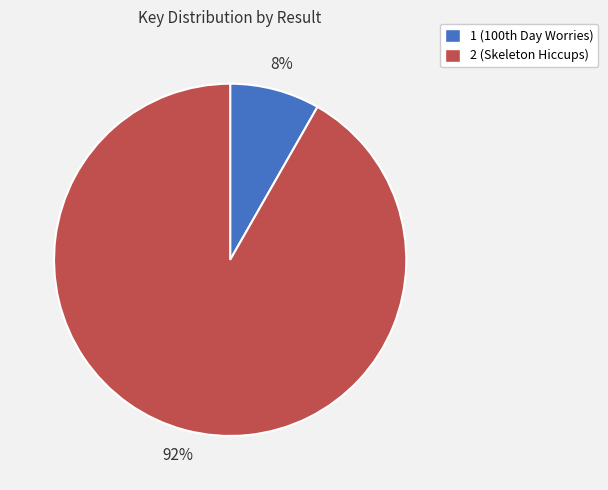

The 2 (Skeleton Hiccups) slice represents 86% of the pie. True or false?

False